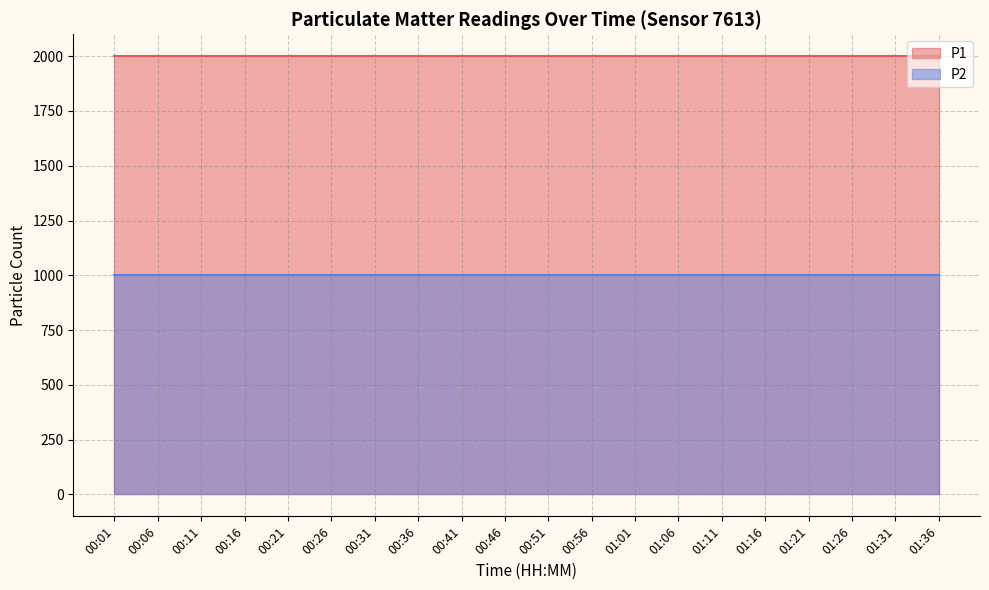

True or false: P1 has a value of 1999.9 at 01:36.

True